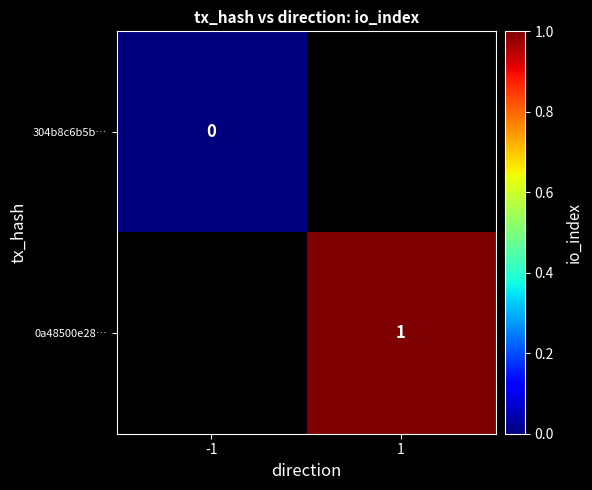

Which has a higher value, -1 or 1?

1